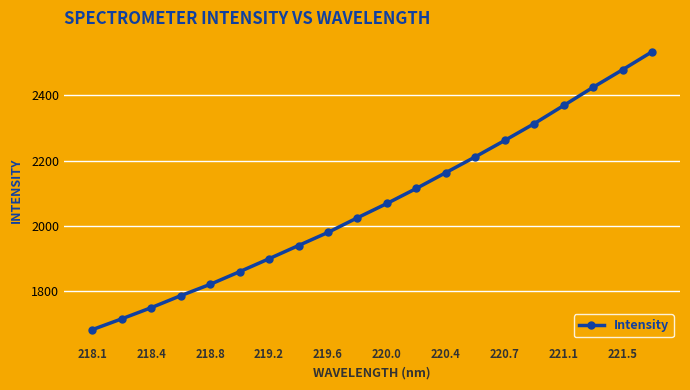

What is the sum of all values?

41403.8